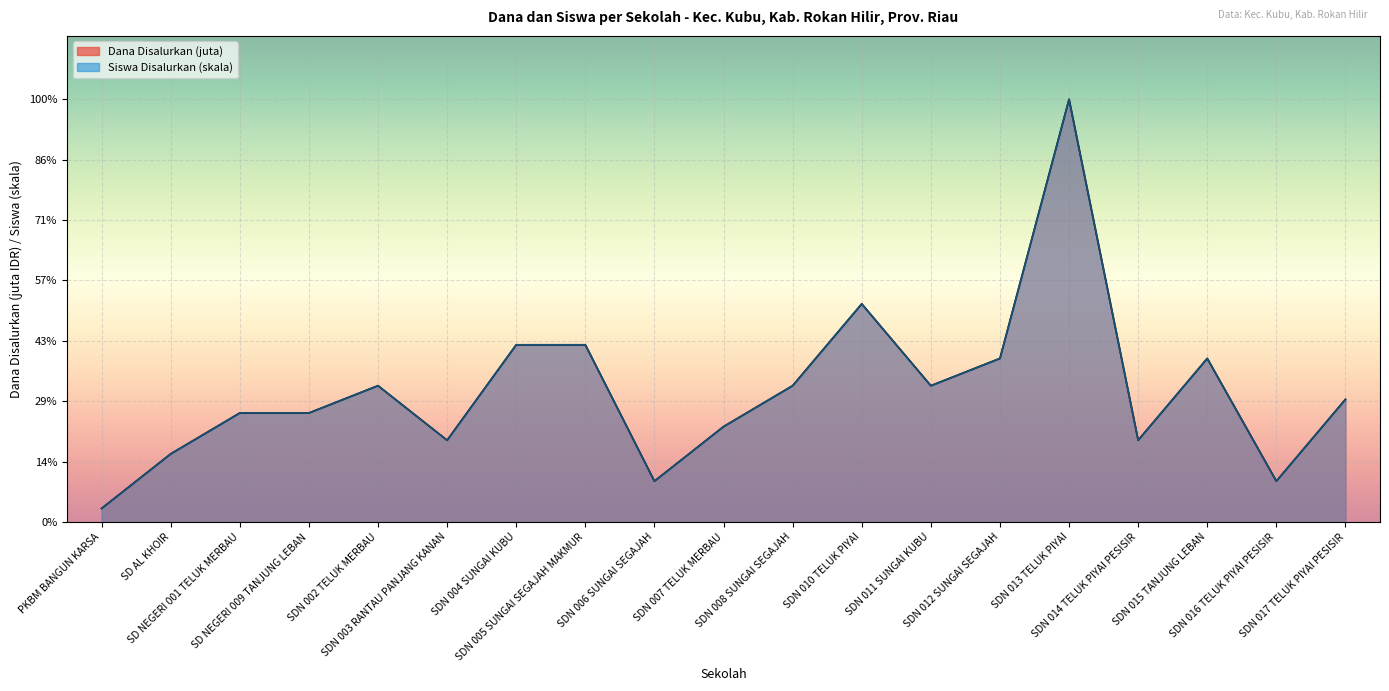

What is the lowest value of the Dana Disalurkan series?

0.2